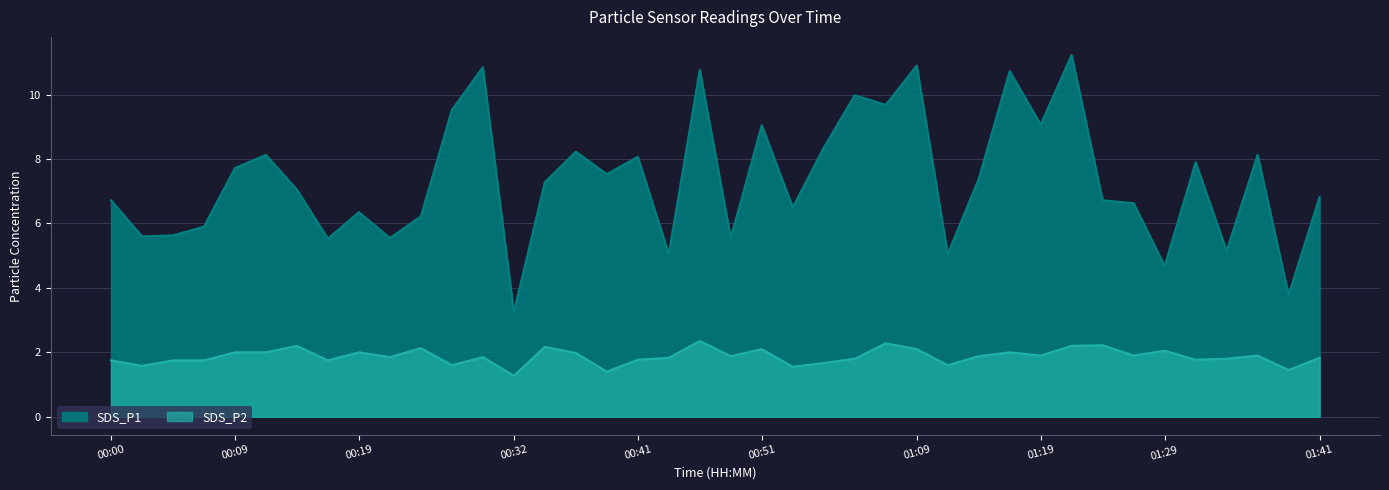

Reading left to right, what are all the values shown in this chart?

SDS_P1: 6.7	5.6	5.6	5.9	7.7	8.1	7.0	5.5	6.3	5.5	6.2	9.5	10.8	3.2	7.3	8.2	7.5	8.1	5.0	10.8	5.5	9.1	6.5	8.3	10.0	9.7	10.9	5.0	7.4	10.7	9.1	11.2	6.7	6.6	4.7	7.9	5.2	8.1	3.8	6.8
SDS_P2: 1.8	1.6	1.8	1.8	2.0	2.0	2.2	1.8	2.0	1.9	2.1	1.6	1.9	1.3	2.2	2.0	1.4	1.8	1.8	2.4	1.9	2.1	1.6	1.7	1.8	2.3	2.1	1.6	1.9	2.0	1.9	2.2	2.2	1.9	2.0	1.8	1.8	1.9	1.4	1.8